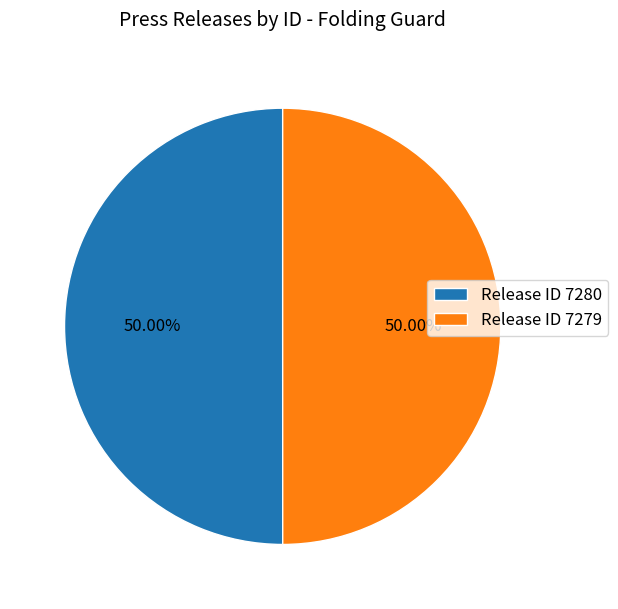

Is the sum of Release ID 7280 and Release ID 7279 greater than half?

Yes